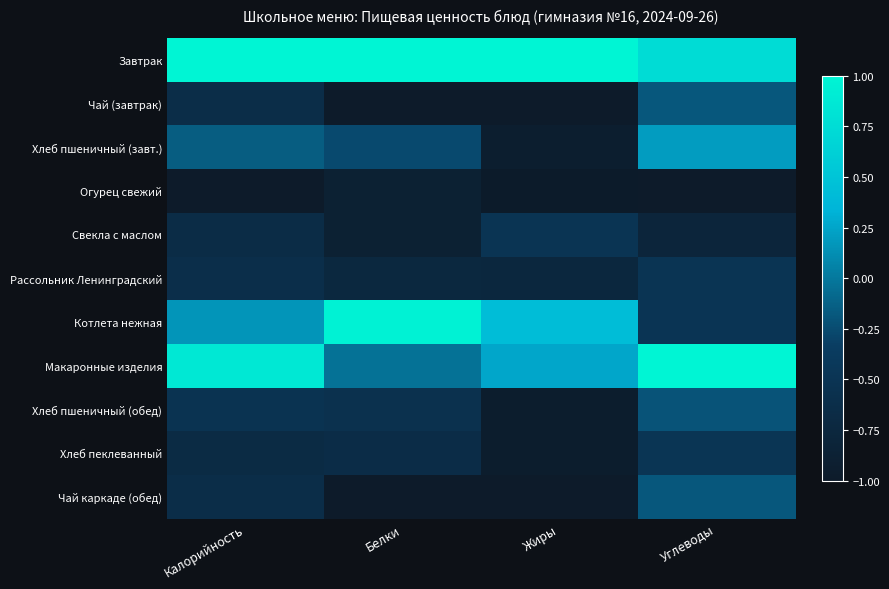

Which category has the lowest value across all series?

Жиры